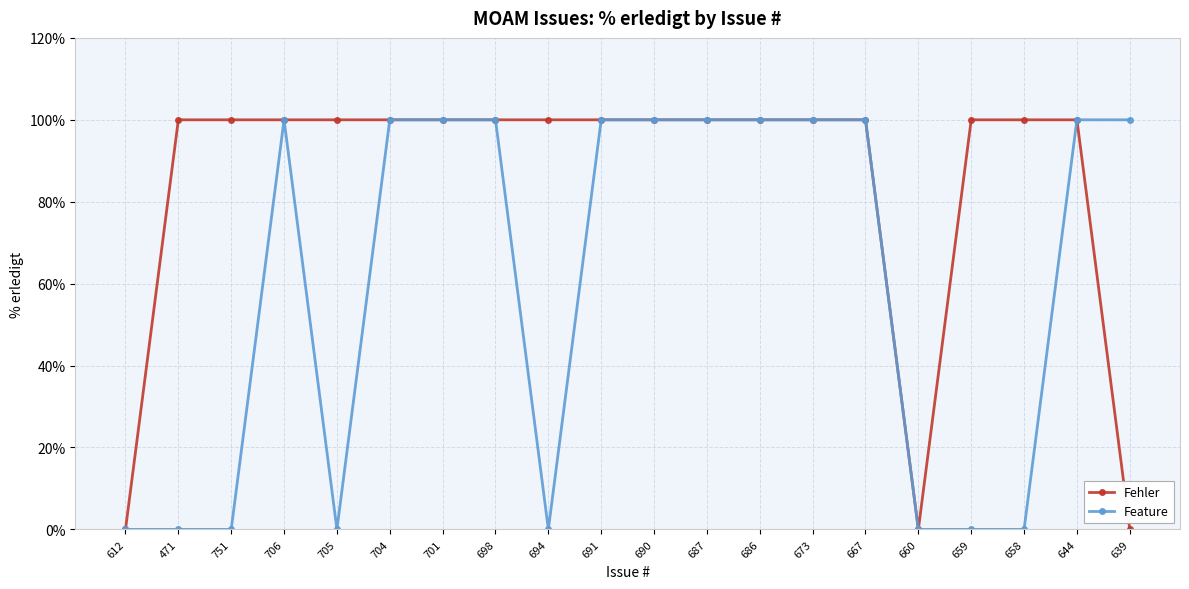

Rank the series at 659 from highest to lowest value.

Fehler, Feature